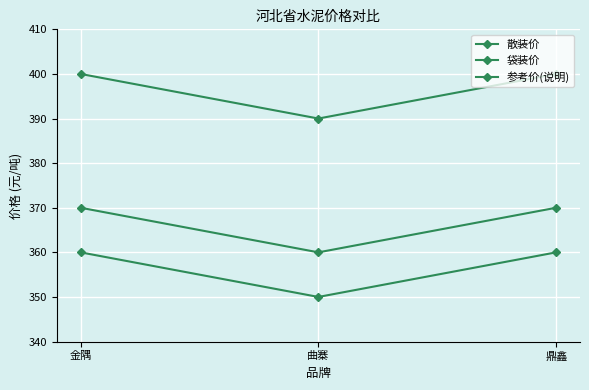

What is the difference between the maximum and minimum values in the 散装价 series?

10